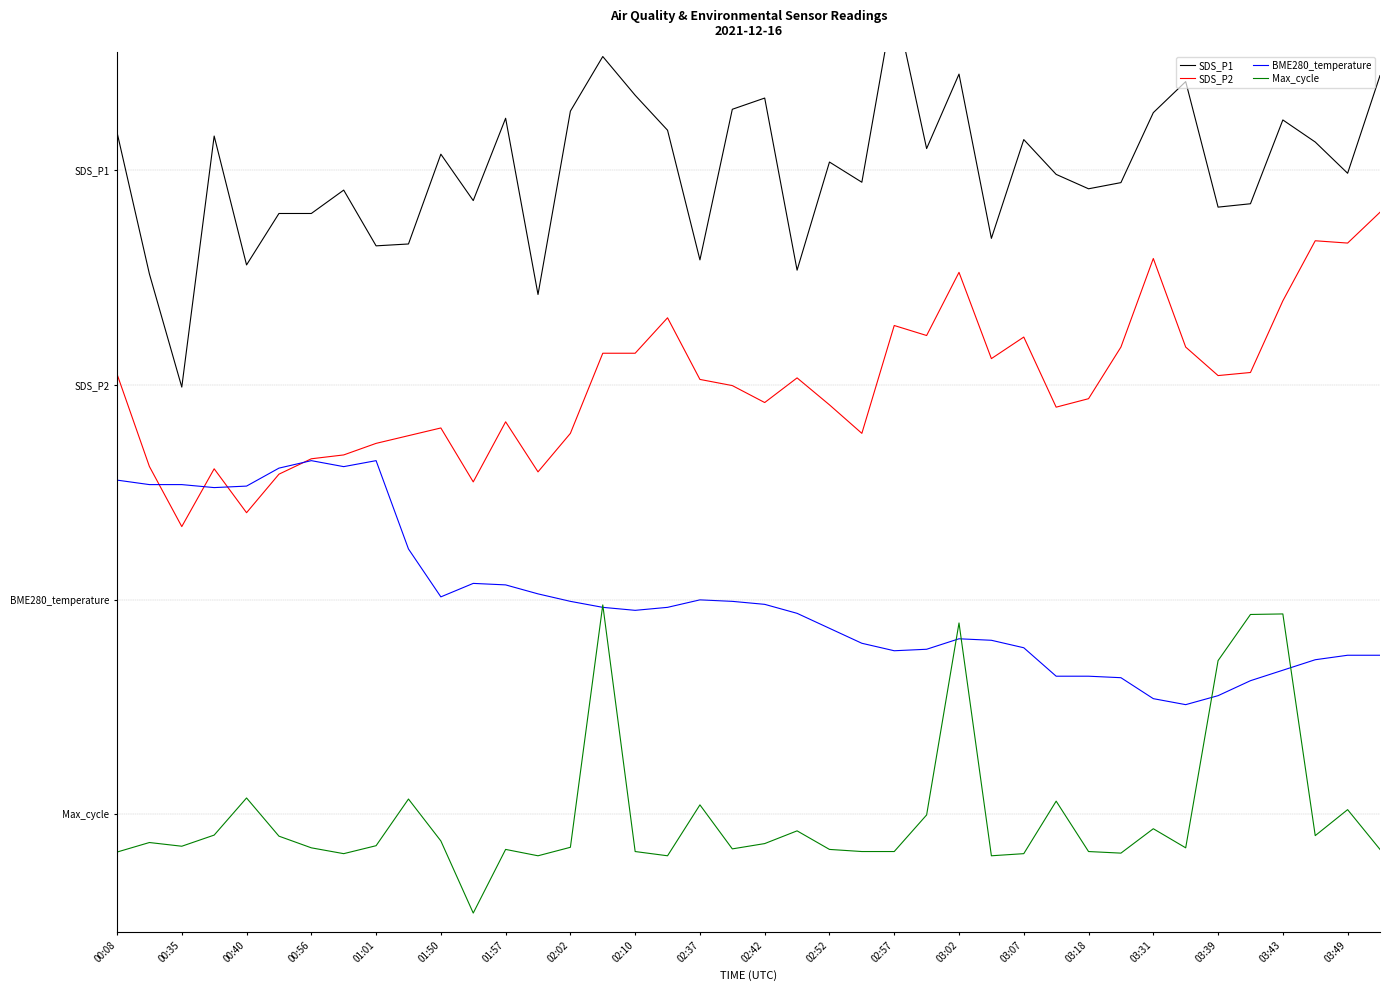

How many categories are shown in the chart?

40